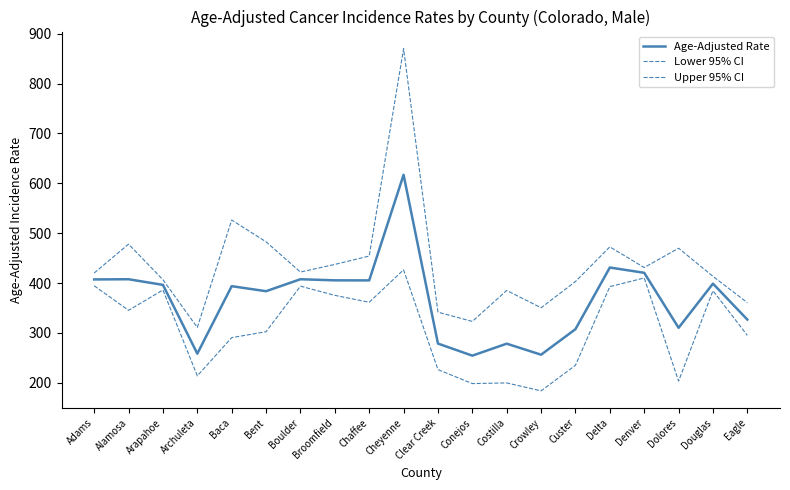

Which series has the largest total across all categories?

Upper 95% CI